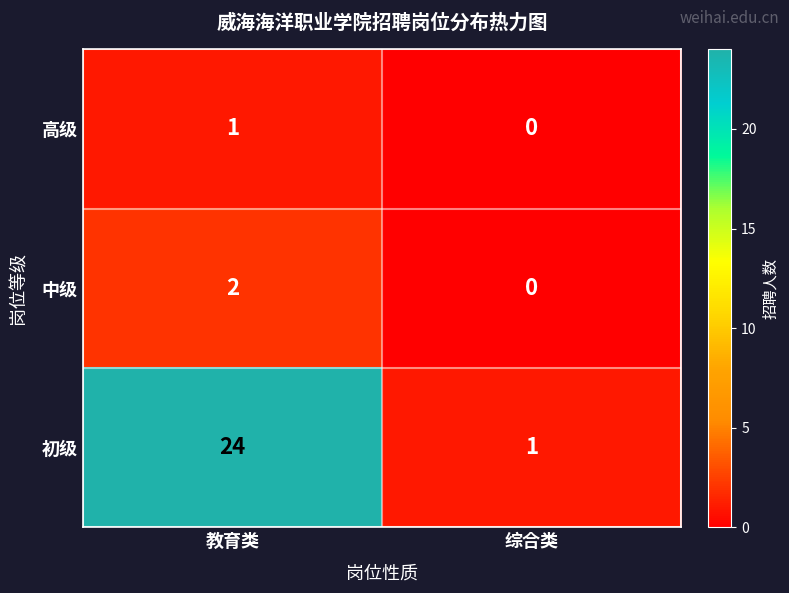

Which series has the largest range (max minus min)?

初级